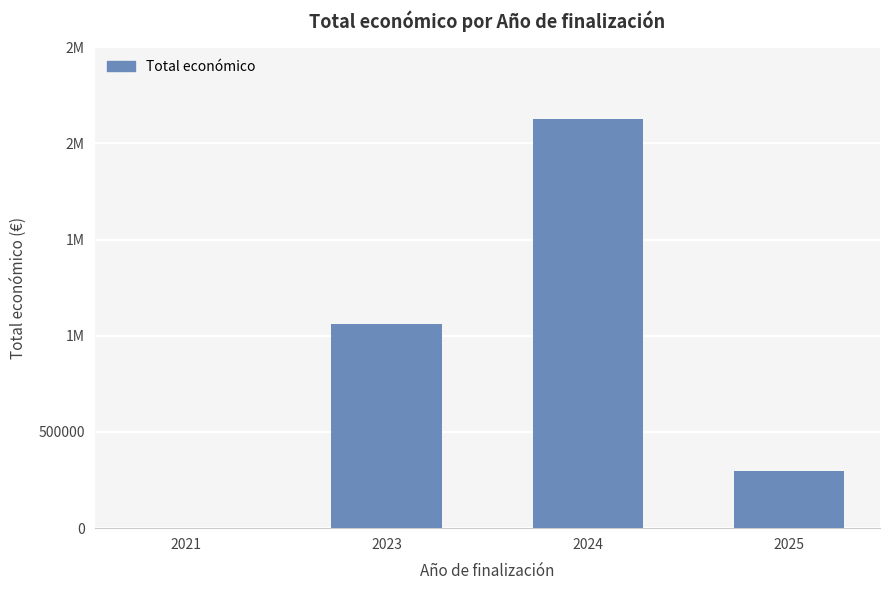

Are the bars grouped side by side (vs. stacked)?

No